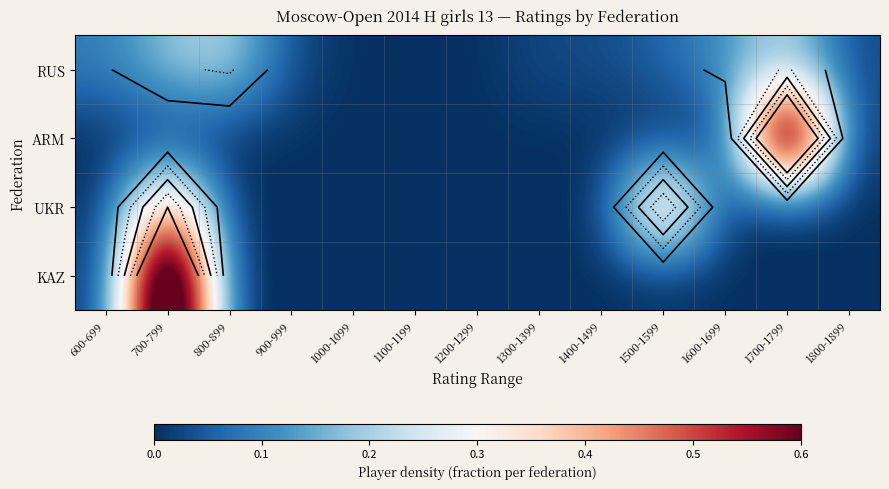

The value of UKR at 1200-1299 is 0.0. True or false?

True